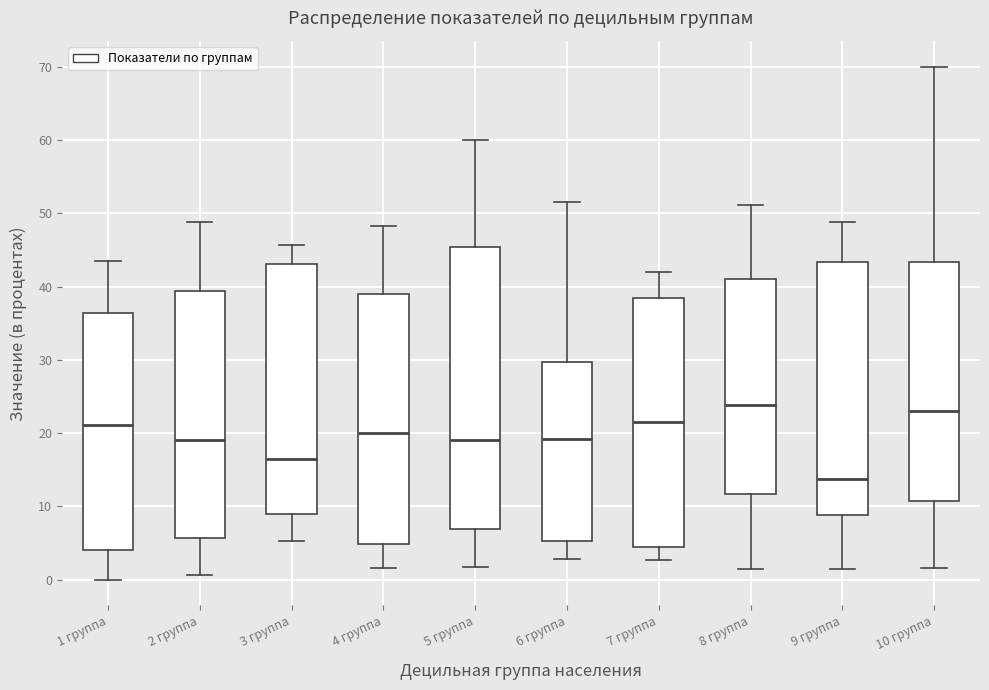

Reading left to right, read every box against the y-axis: the position of its median line, the range the box covers, and the ends of its whiskers. The values are not printed on the chart, so give them approximately, as read against the axis.

1 группа: median 21, box 4 to 36, whiskers 0 to 44
2 группа: median 19, box 6 to 39, whiskers 1 to 49
3 группа: median 16, box 9 to 43, whiskers 5 to 46
4 группа: median 20, box 5 to 39, whiskers 2 to 48
5 группа: median 19, box 7 to 45, whiskers 2 to 60
6 группа: median 19, box 5 to 30, whiskers 3 to 52
7 группа: median 22, box 4 to 38, whiskers 3 to 42
8 группа: median 24, box 12 to 41, whiskers 2 to 51
9 группа: median 14, box 9 to 43, whiskers 1 to 49
10 группа: median 23, box 11 to 43, whiskers 2 to 70